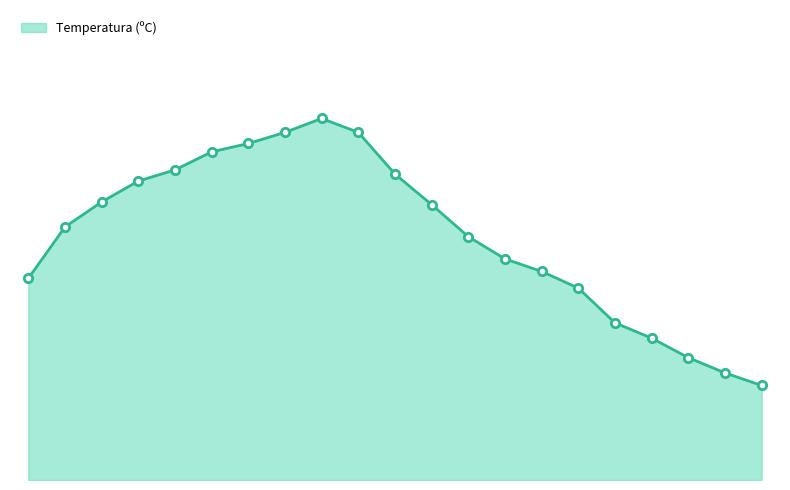

Does the chart display data point markers on the line(s)?

No